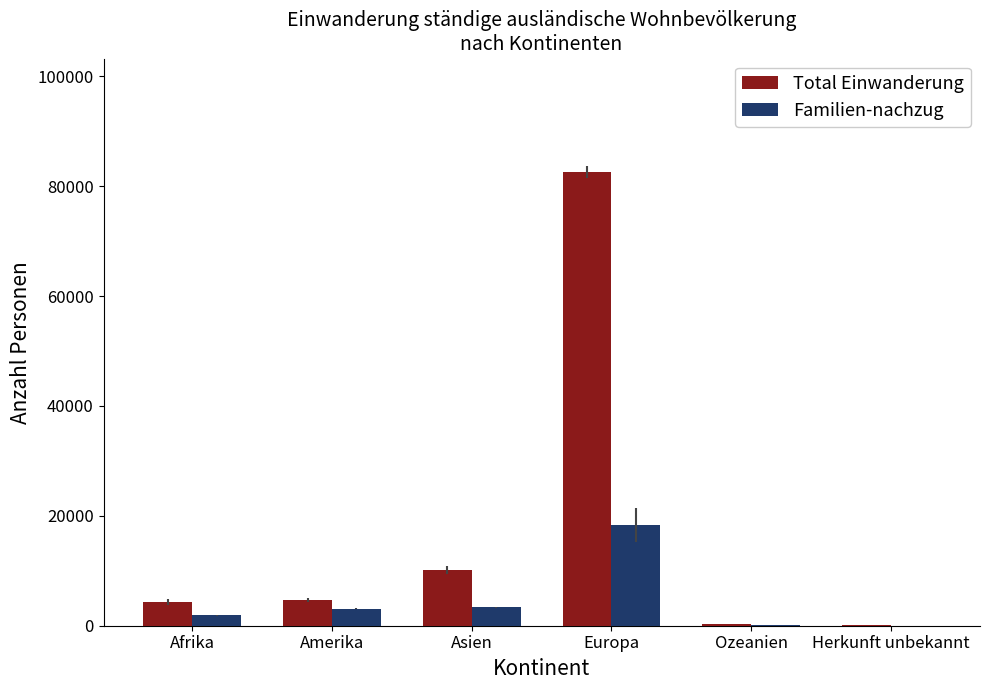

Read the Familien-nachzug value at Amerika.

3081